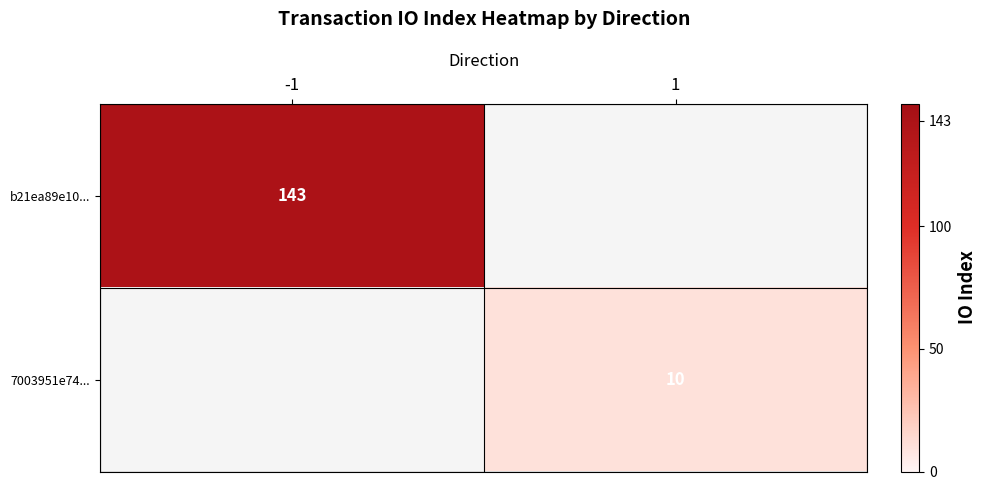

At how many categories does at least one series exceed 104?

1